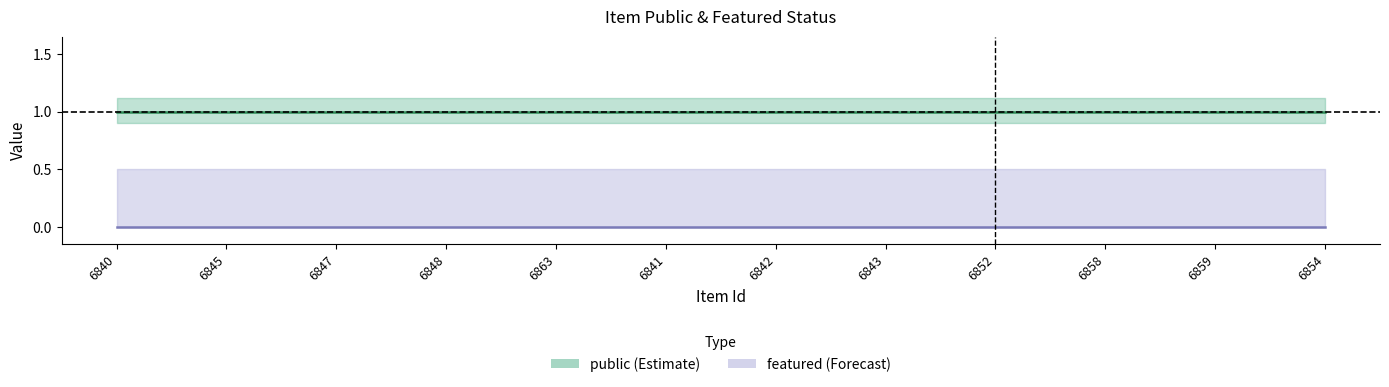

Count the number of data series in this chart.

2